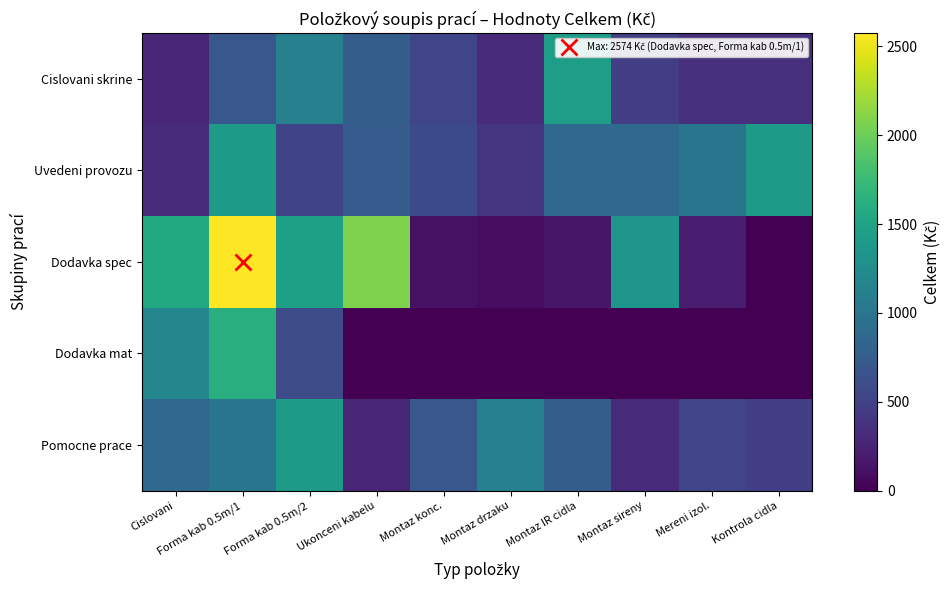

Reading right to left, what are all the values shown in this chart?

Cislovani skrine: Kontrola cidla=344	Mereni izol.=348	Montaz sireny=470	Montaz IR cidla=1440	Montaz drzaku=320	Montaz konc.=540	Ukonceni kabelu=760	Forma kab 0.5m/2=1120	Forma kab 0.5m/1=696	Cislovani=280
Uvedeni provozu: Kontrola cidla=1400	Mereni izol.=1000	Montaz sireny=880	Montaz IR cidla=880	Montaz drzaku=400	Montaz konc.=580	Ukonceni kabelu=750	Forma kab 0.5m/2=520	Forma kab 0.5m/1=1400	Cislovani=320
Dodavka spec: Kontrola cidla=0	Mereni izol.=192	Montaz sireny=1350	Montaz IR cidla=148	Montaz drzaku=84	Montaz konc.=120	Ukonceni kabelu=2074	Forma kab 0.5m/2=1464	Forma kab 0.5m/1=2574	Cislovani=1568
Dodavka mat: Kontrola cidla=0	Mereni izol.=0	Montaz sireny=0	Montaz IR cidla=0	Montaz drzaku=0	Montaz konc.=0	Ukonceni kabelu=0	Forma kab 0.5m/2=600	Forma kab 0.5m/1=1609	Cislovani=1196
Pomocne prace: Kontrola cidla=470	Mereni izol.=540	Montaz sireny=320	Montaz IR cidla=760	Montaz drzaku=1120	Montaz konc.=696	Ukonceni kabelu=280	Forma kab 0.5m/2=1400	Forma kab 0.5m/1=1000	Cislovani=880